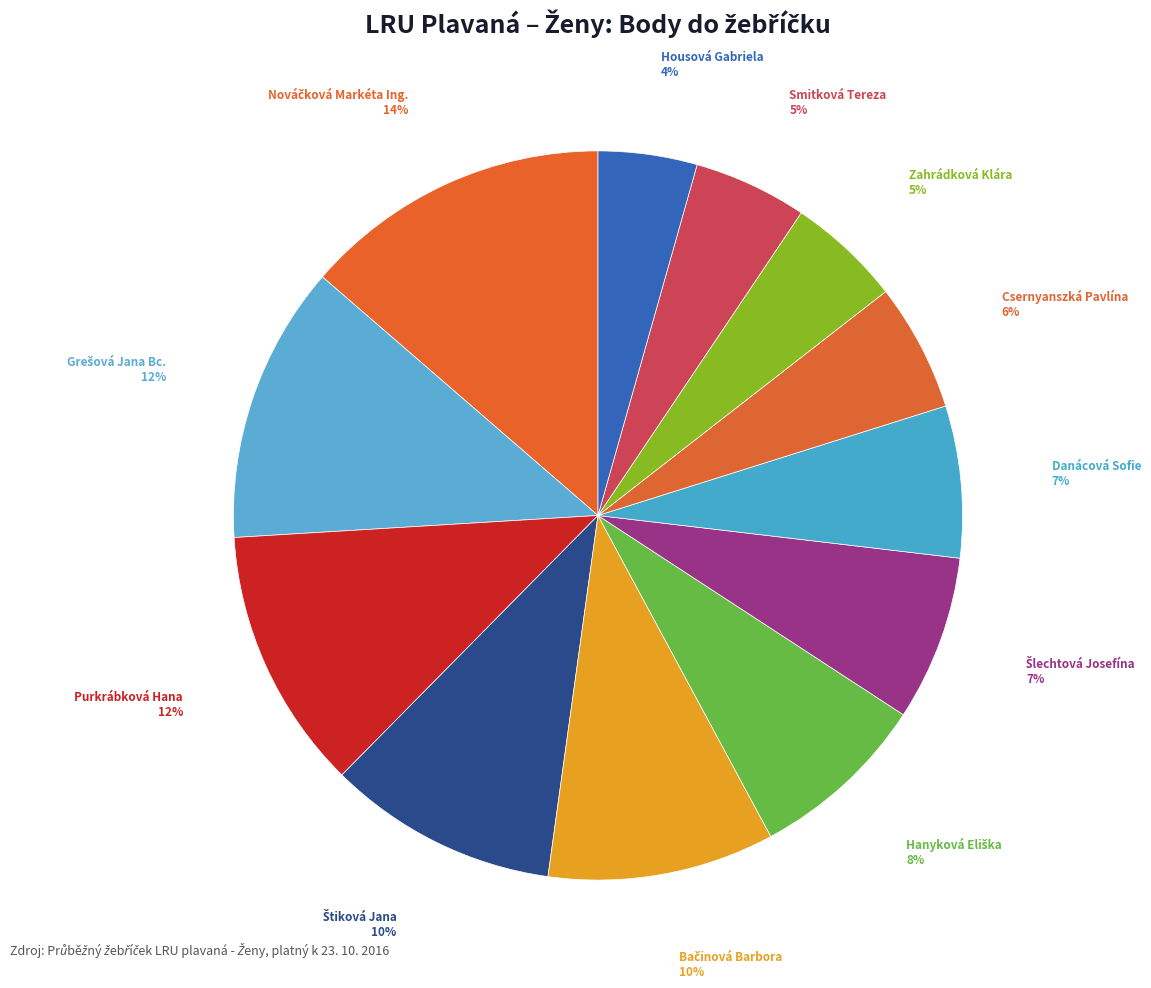

Count the number of slices in the pie.

12